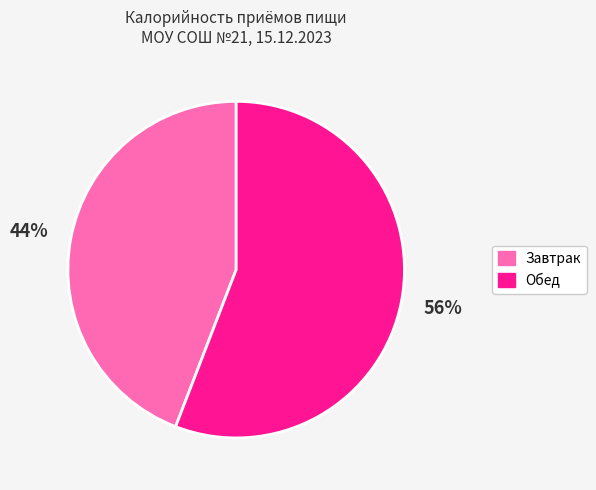

Rank the categories by value from highest to lowest.

Обед, Завтрак